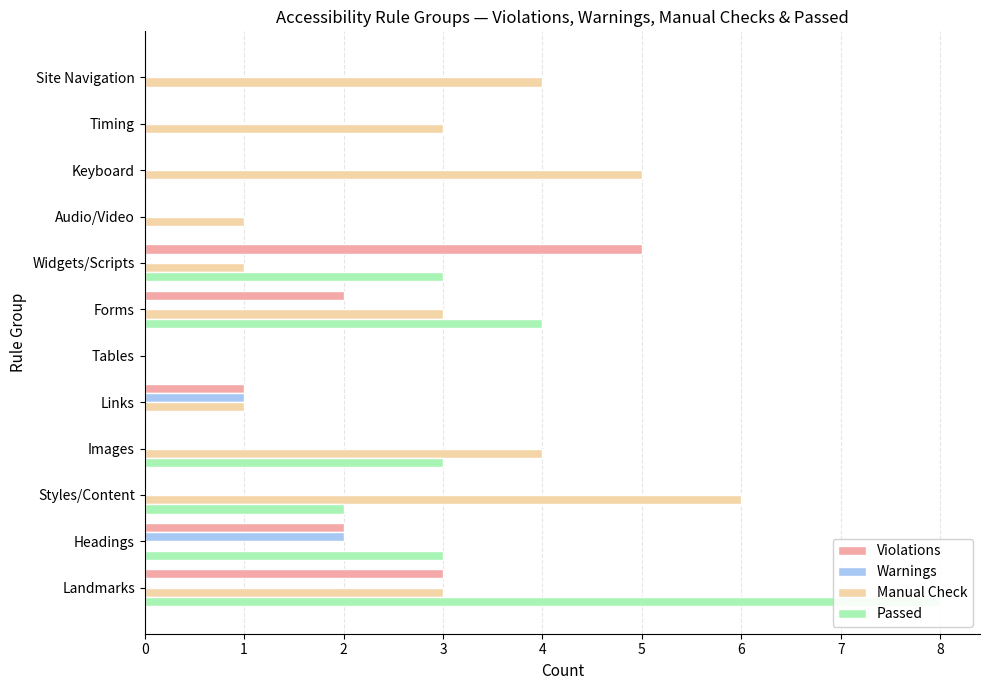

Is the value of Passed at Tables greater than the value of Violations at Widgets/Scripts?

No